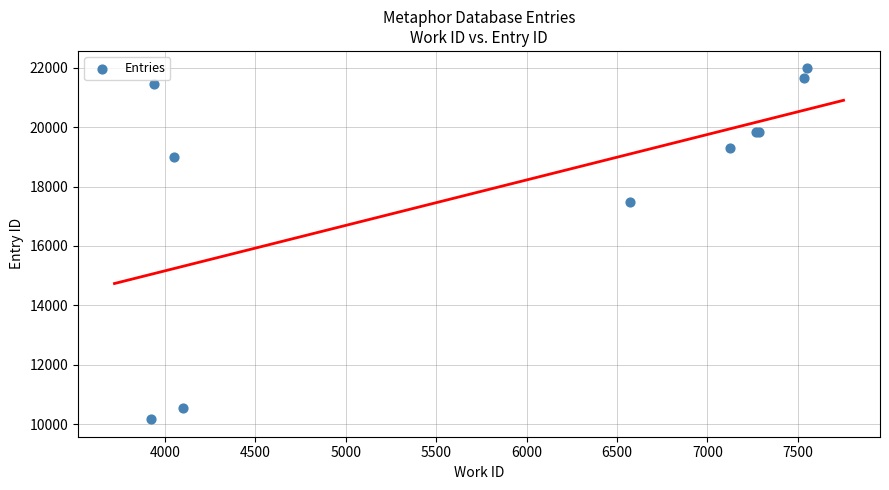

What Y value in the scatter plot is closest to 16072?

17464